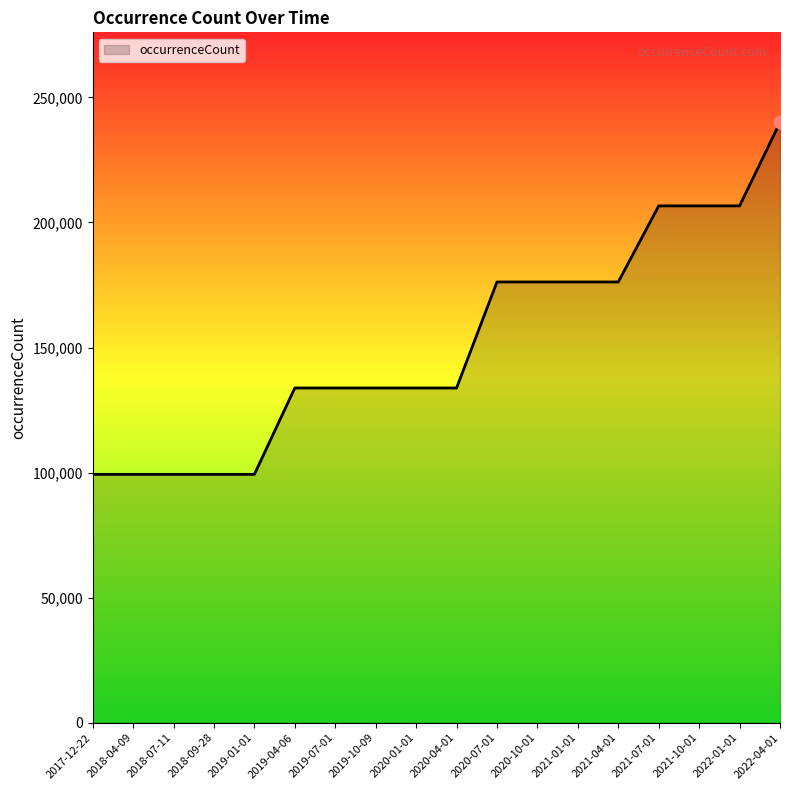

Which has a higher value, 2019-10-09 or 2020-10-01?

2020-10-01